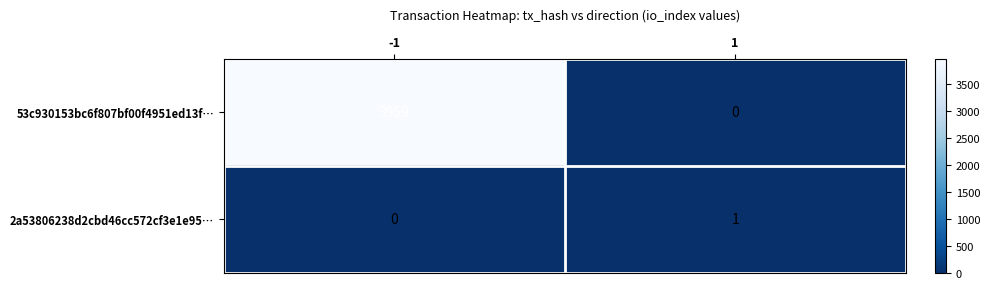

Reading right to left, what are all the values shown in this chart?

53c930153bc6f807bf00f4951ed13f…: 0	3959
2a53806238d2cbd46cc572cf3e1e95…: 1	0